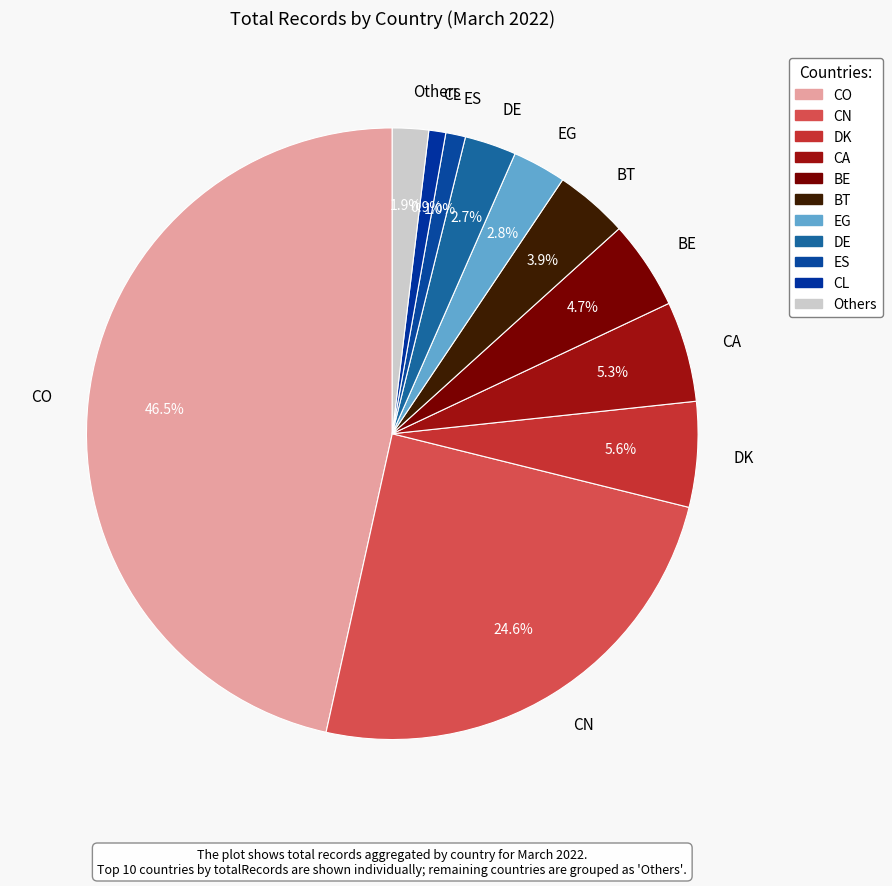

How many segments does this pie chart have?

11